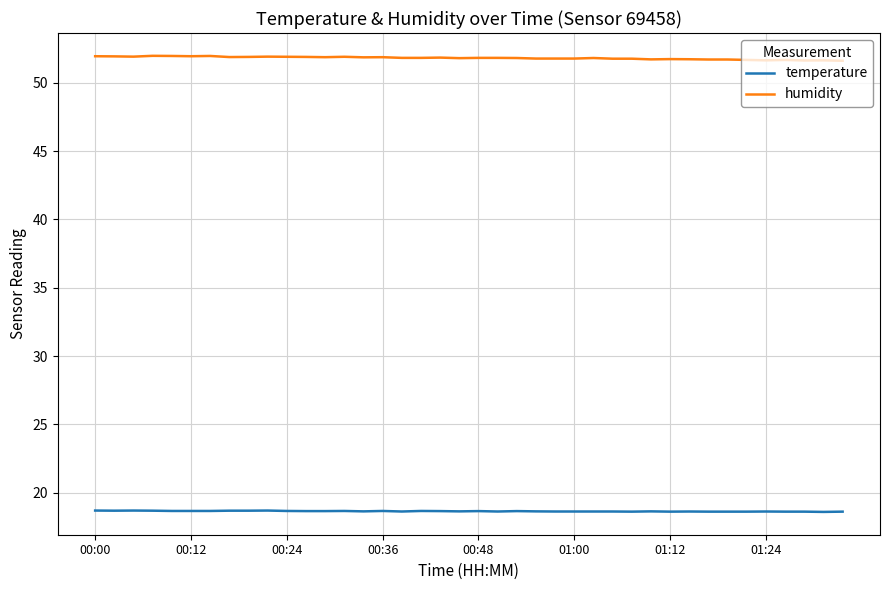

True or false: temperature and humidity cross at least once.

False